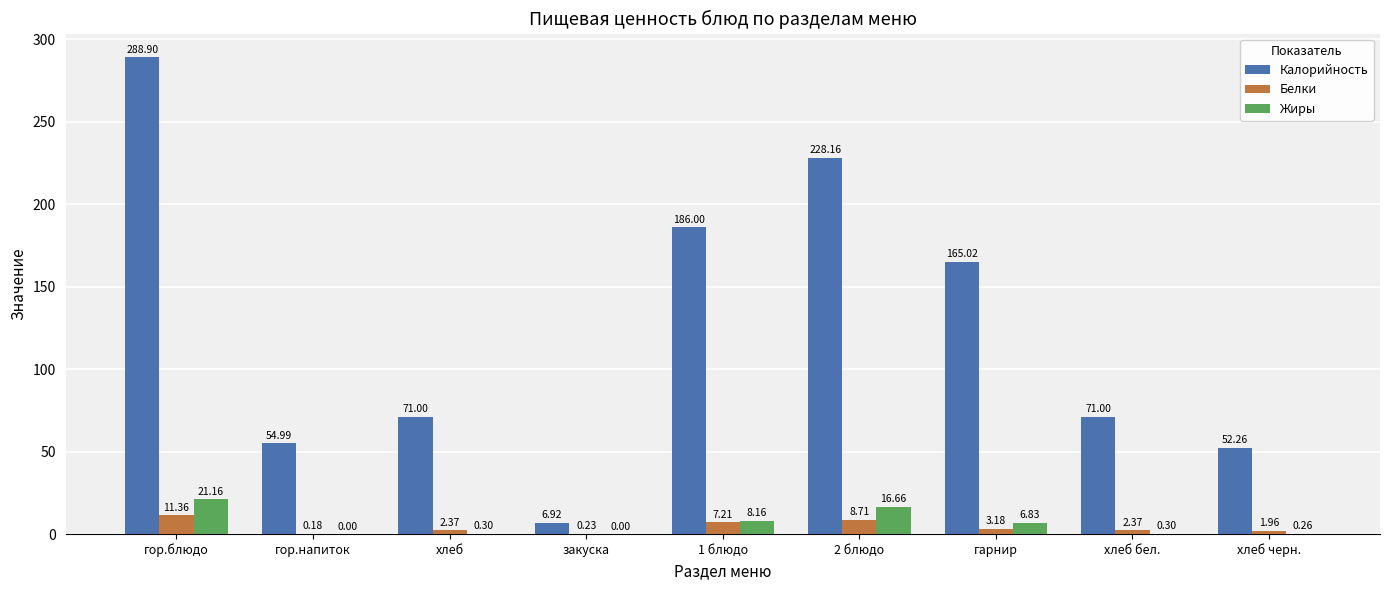

What is the sum of all Жиры values?

53.7